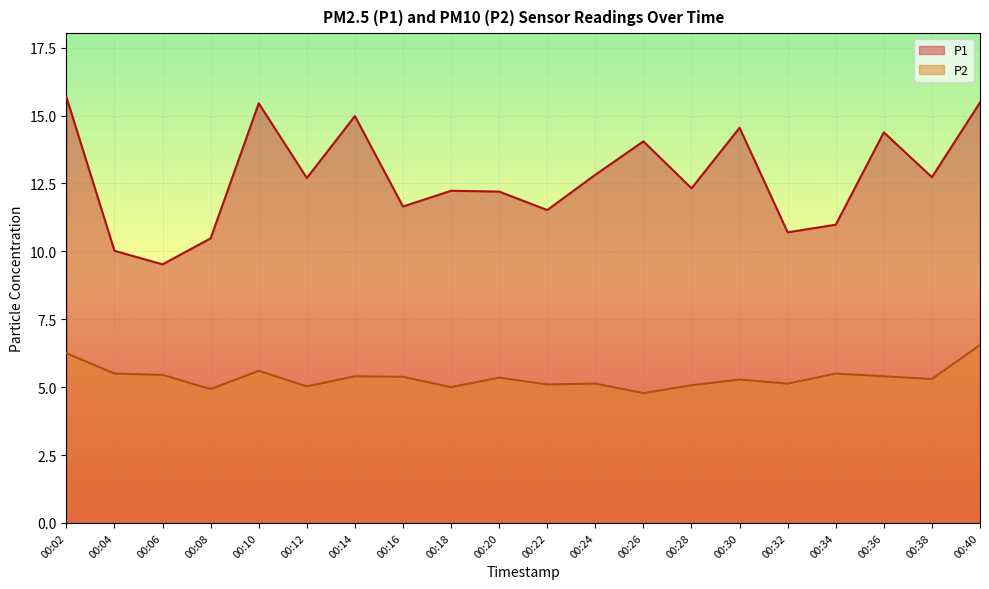

Read the P2 value at 00:14.

5.4